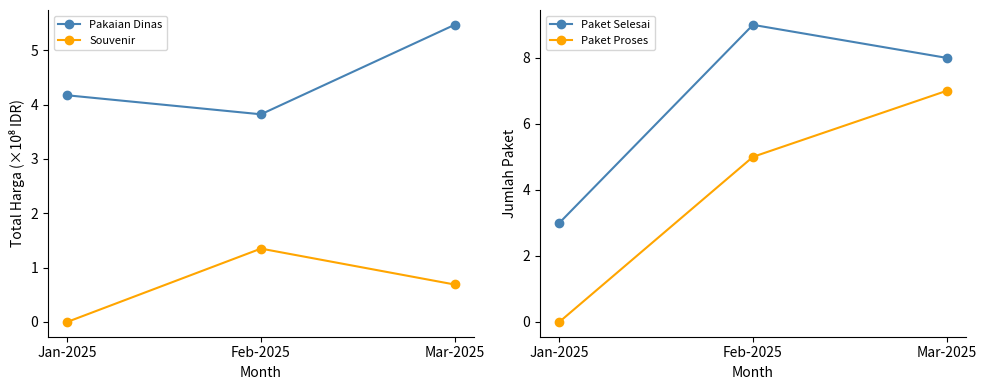

Between Feb-2025 and Mar-2025, which series saw the biggest shift?

Paket Proses